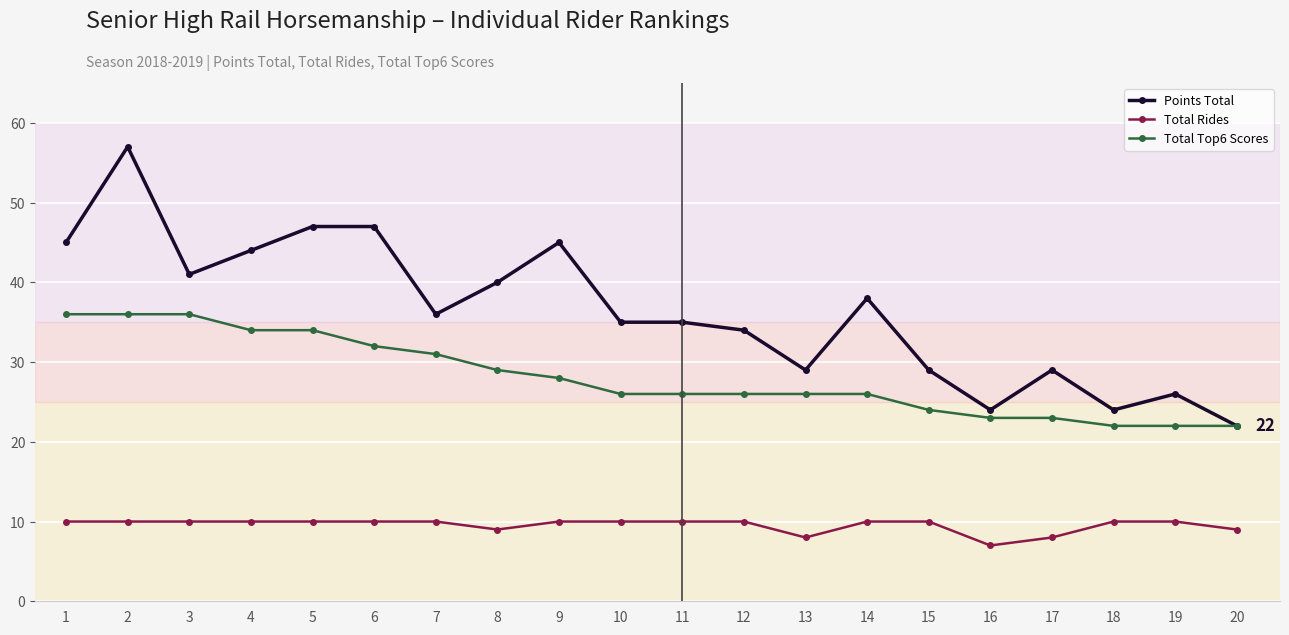

Between 11 and 14, which series saw the biggest shift?

Points Total